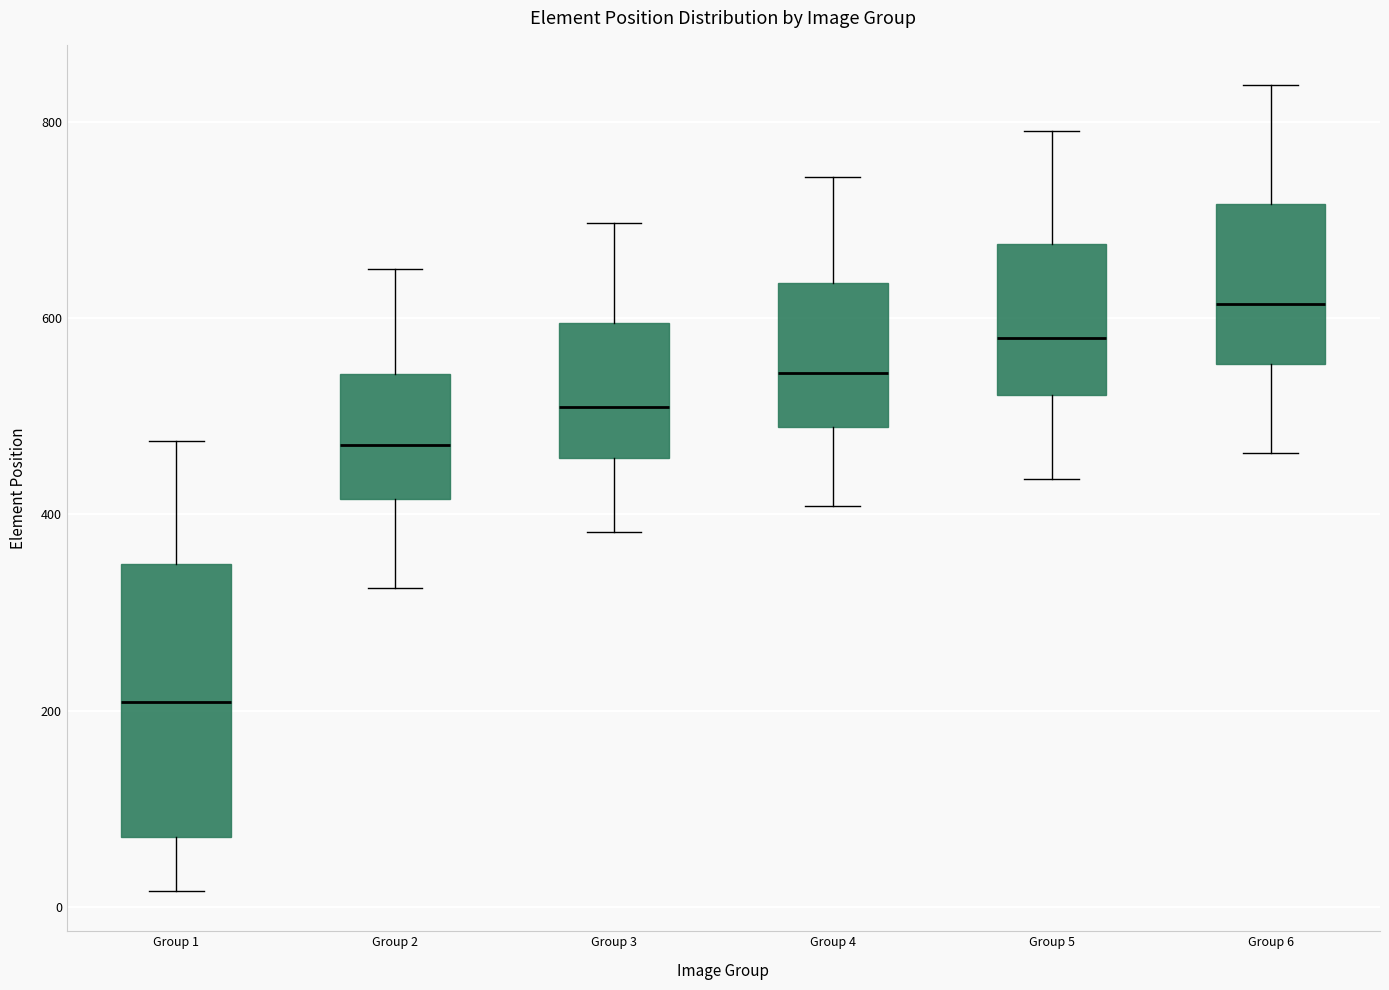

Reading left to right, transcribe this box plot: for each box, give where its median line is, the range the box spans, and where its two whiskers end, as read against the y-axis. The values are not printed on the chart, so give them approximately, as read against the axis.

Group 1: median 200, box 80 to 340, whiskers 20 to 480
Group 2: median 480, box 420 to 540, whiskers 320 to 660
Group 3: median 500, box 460 to 600, whiskers 380 to 700
Group 4: median 540, box 480 to 640, whiskers 400 to 740
Group 5: median 580, box 520 to 680, whiskers 440 to 800
Group 6: median 620, box 560 to 720, whiskers 460 to 840